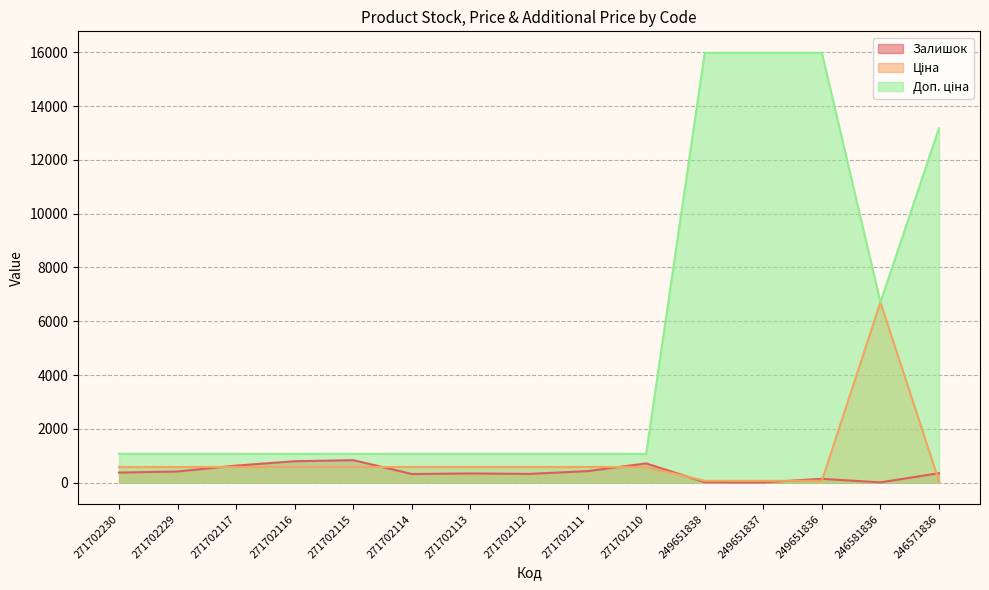

What is the difference between the maximum and minimum values in the Ціна series?

6647.1